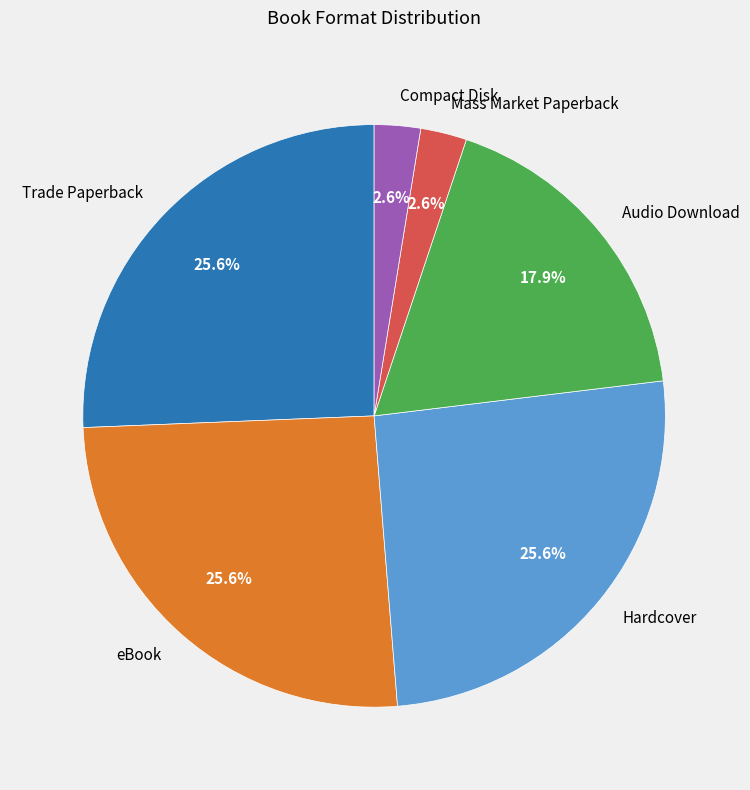

What portion of the pie excludes Hardcover?

74.4%